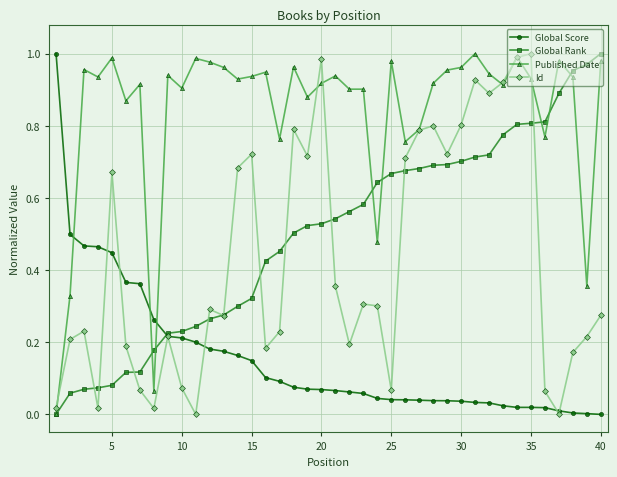

How many distinct data groups are displayed?

4